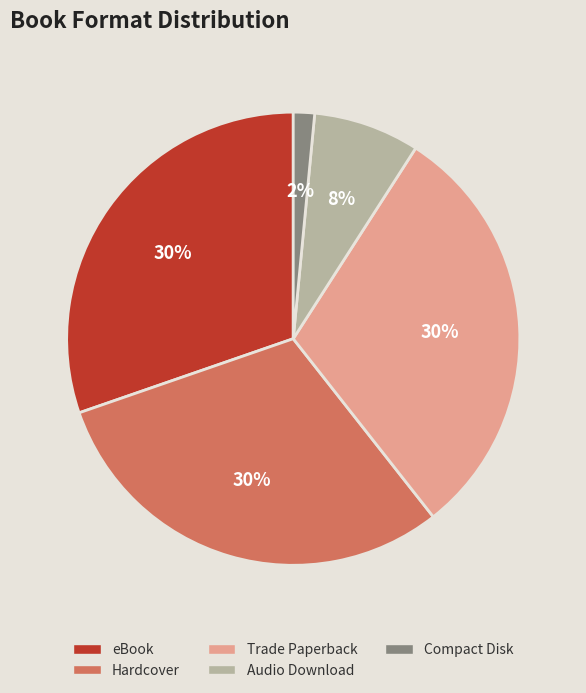

True or false: Hardcover accounts for 20% of the total.

False